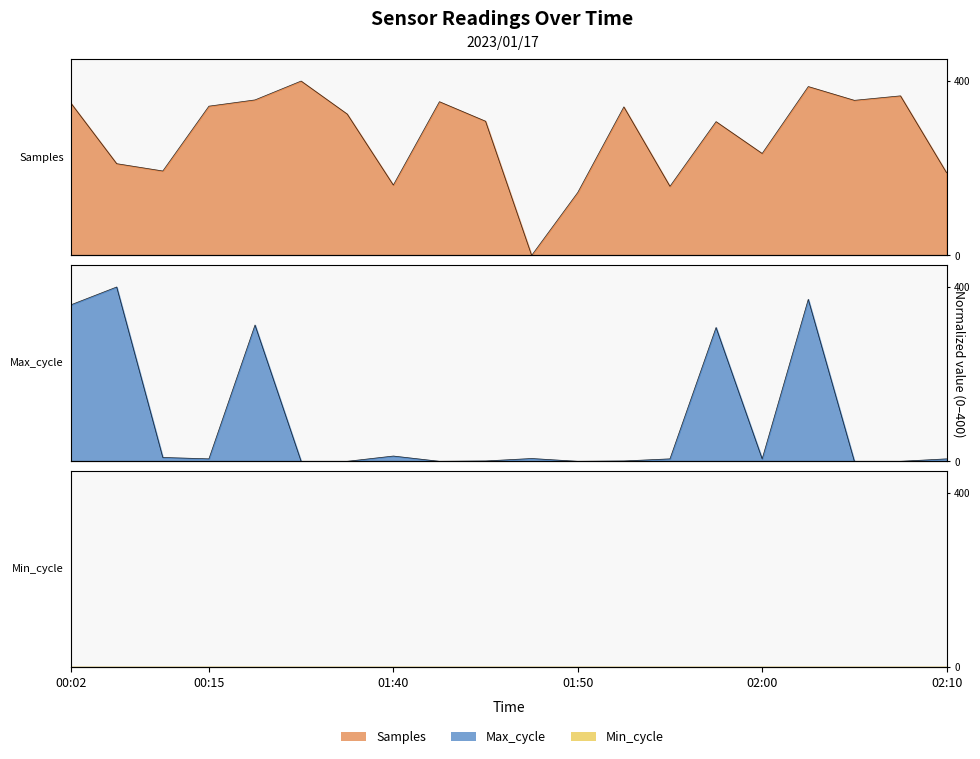

What is the label of the 19th point from the right?

00:10